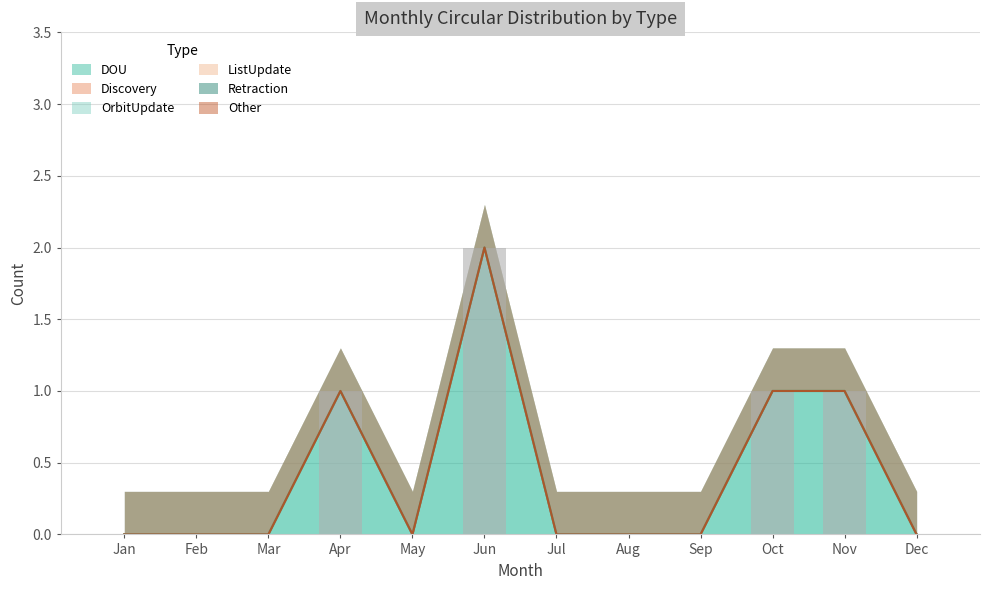

Reading left to right, transcribe all the data shown in this chart.

DOU: Jan=0	Feb=0	Mar=0	Apr=1	May=0	Jun=2	Jul=0	Aug=0	Sep=0	Oct=1	Nov=1	Dec=0
Discovery: Jan=0	Feb=0	Mar=0	Apr=0	May=0	Jun=0	Jul=0	Aug=0	Sep=0	Oct=0	Nov=0	Dec=0
OrbitUpdate: Jan=0	Feb=0	Mar=0	Apr=0	May=0	Jun=0	Jul=0	Aug=0	Sep=0	Oct=0	Nov=0	Dec=0
ListUpdate: Jan=0	Feb=0	Mar=0	Apr=0	May=0	Jun=0	Jul=0	Aug=0	Sep=0	Oct=0	Nov=0	Dec=0
Retraction: Jan=0	Feb=0	Mar=0	Apr=0	May=0	Jun=0	Jul=0	Aug=0	Sep=0	Oct=0	Nov=0	Dec=0
Other: Jan=0	Feb=0	Mar=0	Apr=0	May=0	Jun=0	Jul=0	Aug=0	Sep=0	Oct=0	Nov=0	Dec=0